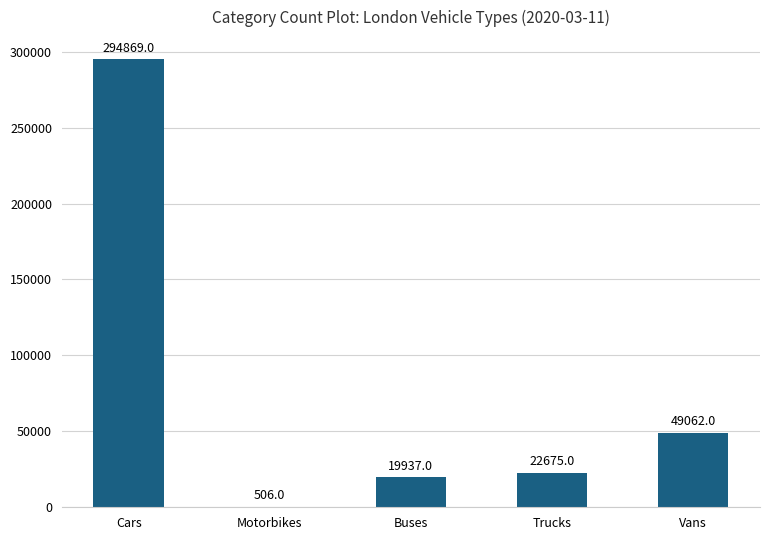

Which has a higher value, Motorbikes or Cars?

Cars